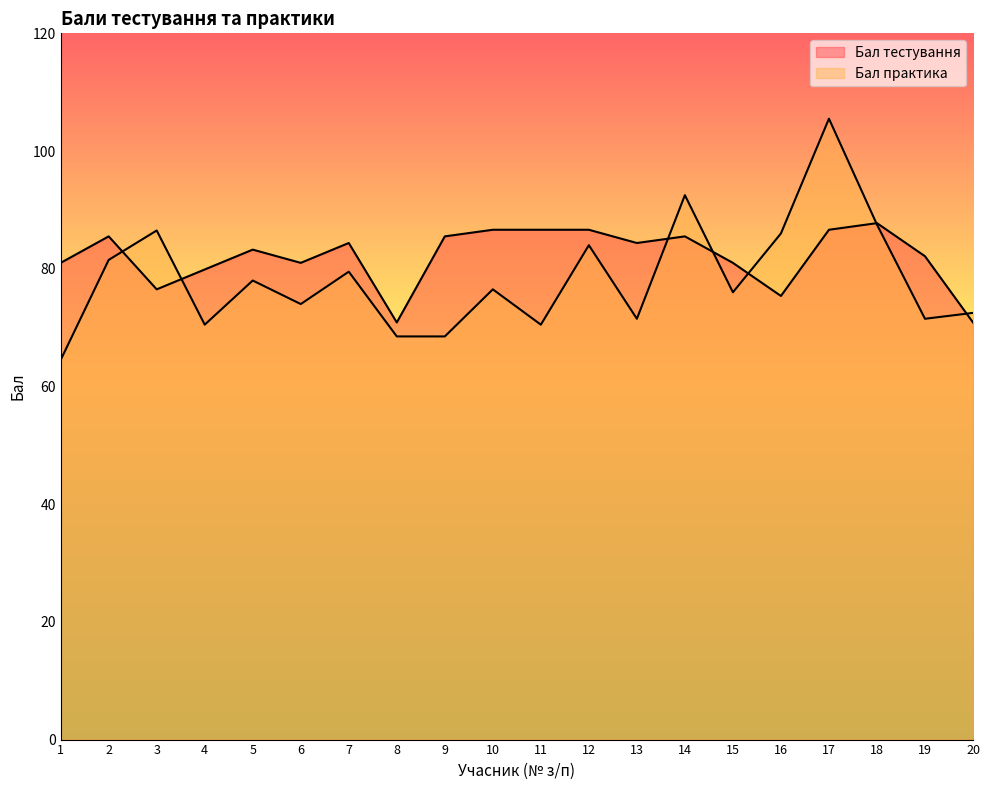

What are all the series names shown in the legend?

Бал тестування, Бал практика